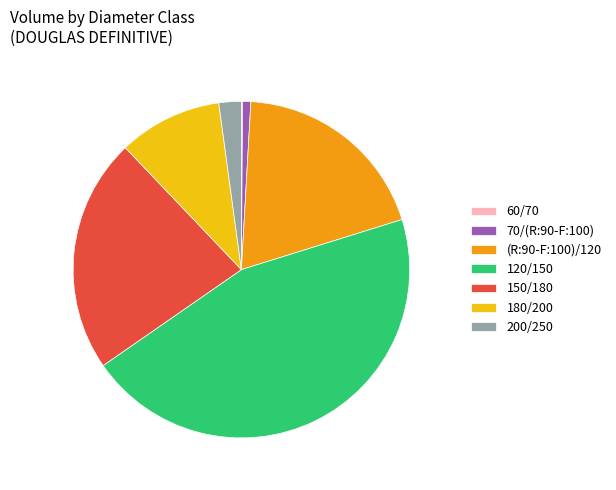

Do 150/180 and 70/(R:90-F:100) together represent more than half of the pie?

No